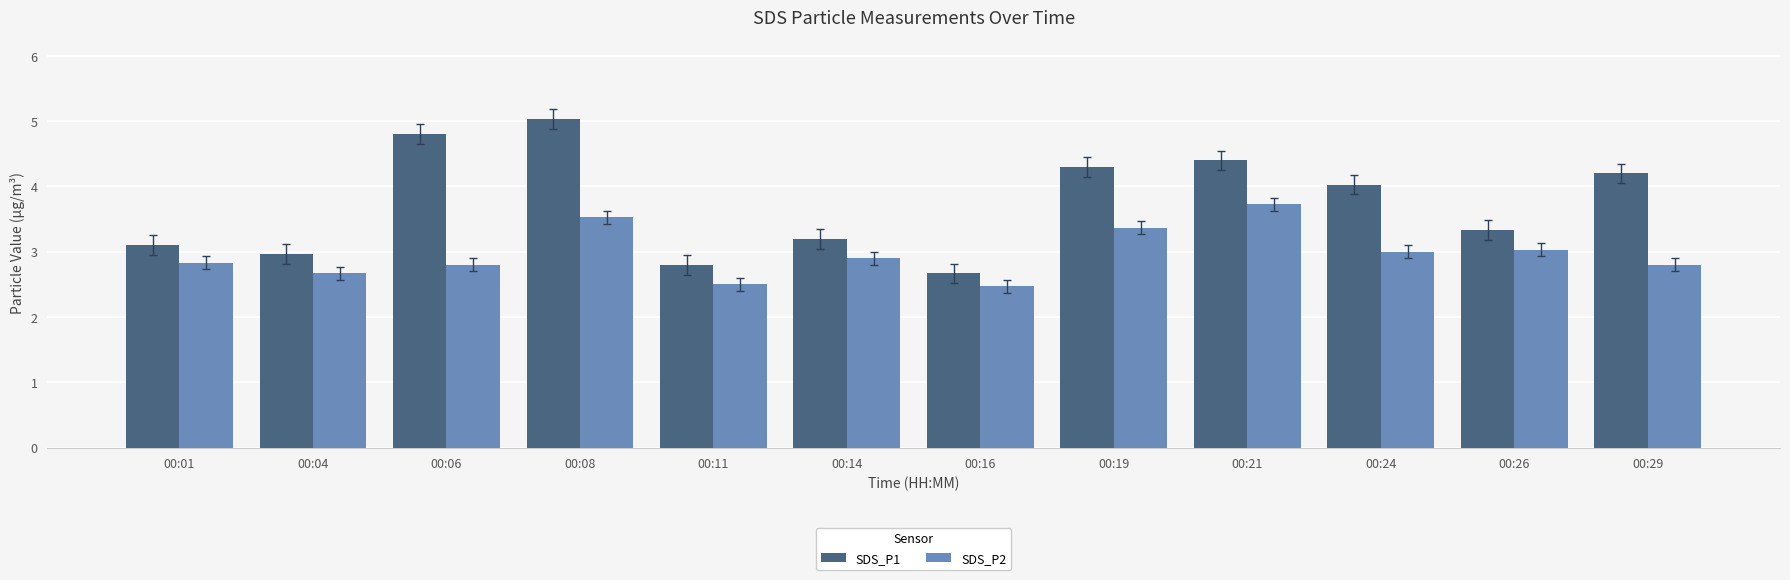

Which series has the widest spread of values?

SDS_P1